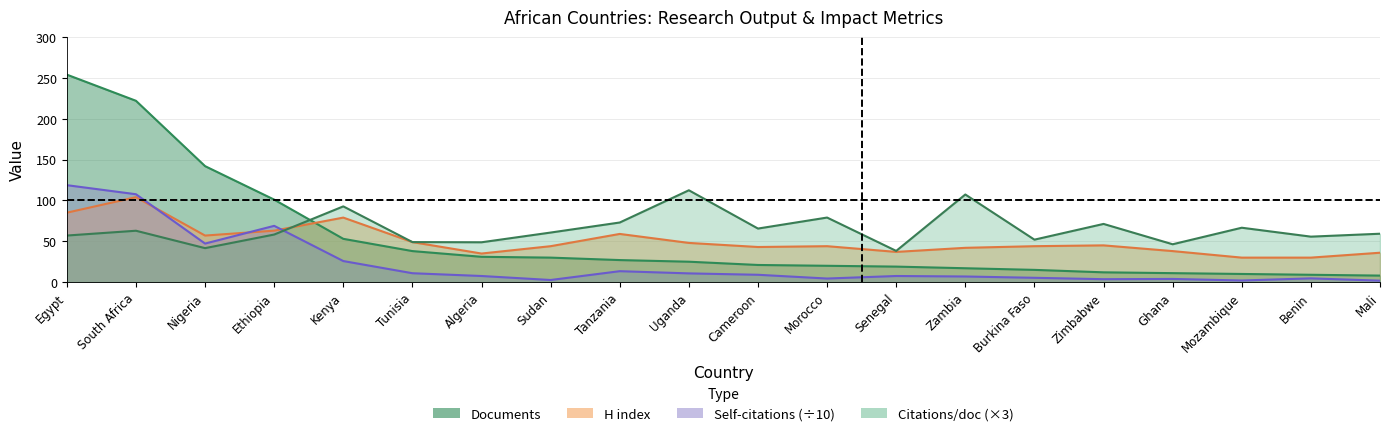

In H index, how many points are higher than both neighbors (excluding endpoints)?

5